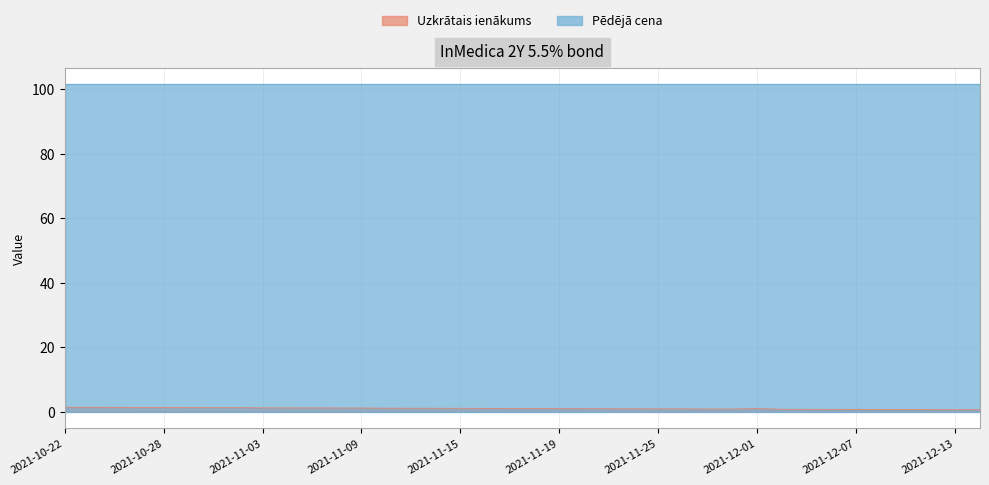

Rank the categories by value from lowest to highest.

2021-12-14, 2021-12-13, 2021-12-10, 2021-12-09, 2021-12-08, 2021-12-07, 2021-12-06, 2021-12-03, 2021-12-02, 2021-11-30, 2021-11-29, 2021-11-26, 2021-11-25, 2021-11-24, 2021-11-23, 2021-11-22, 2021-11-19, 2021-11-18, 2021-12-01, 2021-11-17, 2021-11-16, 2021-11-15, 2021-11-12, 2021-11-11, 2021-11-10, 2021-11-09, 2021-11-08, 2021-11-05, 2021-11-04, 2021-11-03, 2021-11-02, 2021-11-01, 2021-10-29, 2021-10-28, 2021-10-27, 2021-10-26, 2021-10-25, 2021-10-22